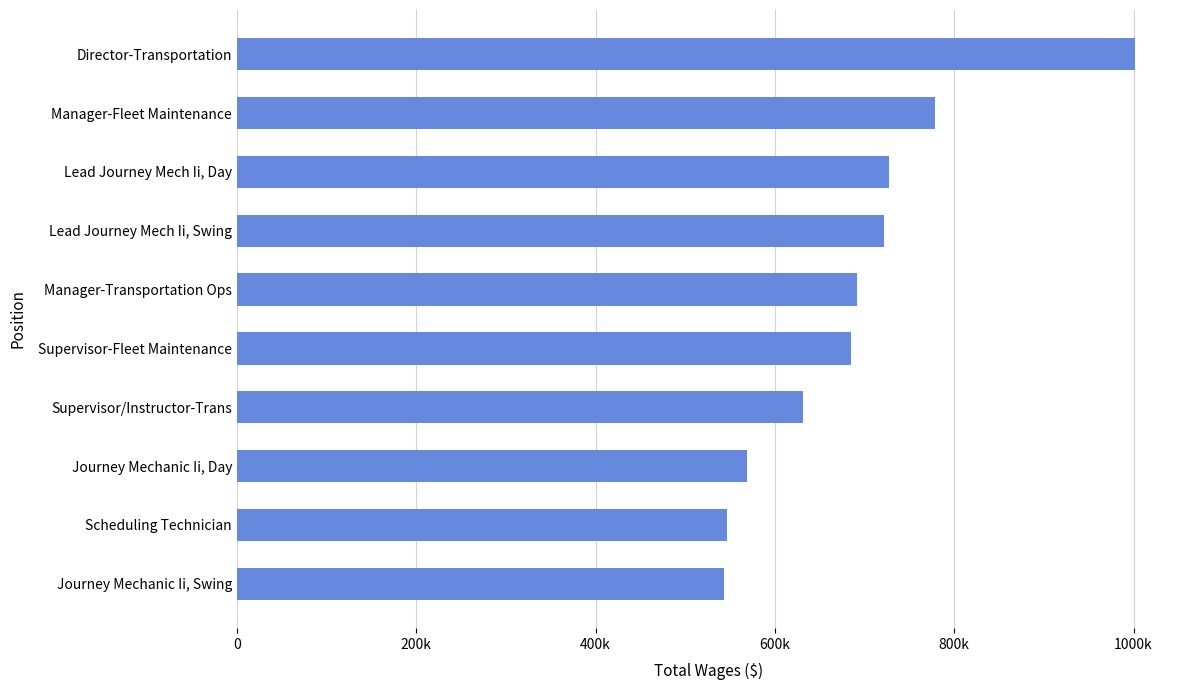

Rank the categories by value from lowest to highest.

Journey Mechanic Ii, Swing, Scheduling Technician, Journey Mechanic Ii, Day, Supervisor/Instructor-Trans, Supervisor-Fleet Maintenance, Manager-Transportation Ops, Lead Journey Mech Ii, Swing, Lead Journey Mech Ii, Day, Manager-Fleet Maintenance, Director-Transportation